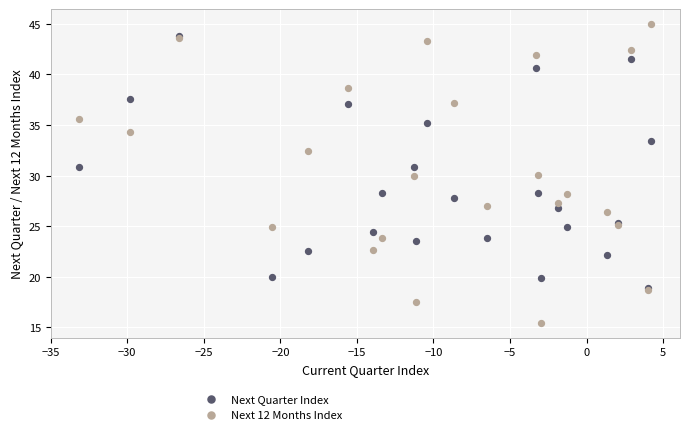

Which series reaches the minimum Y coordinate?

Next 12 Months Index